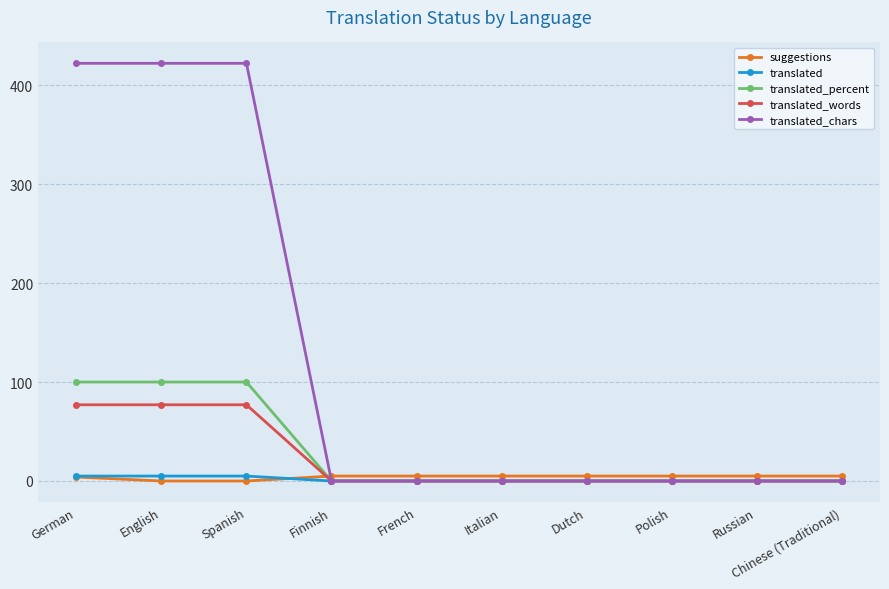

Is it true that translated_words equals 77 at Spanish?

True